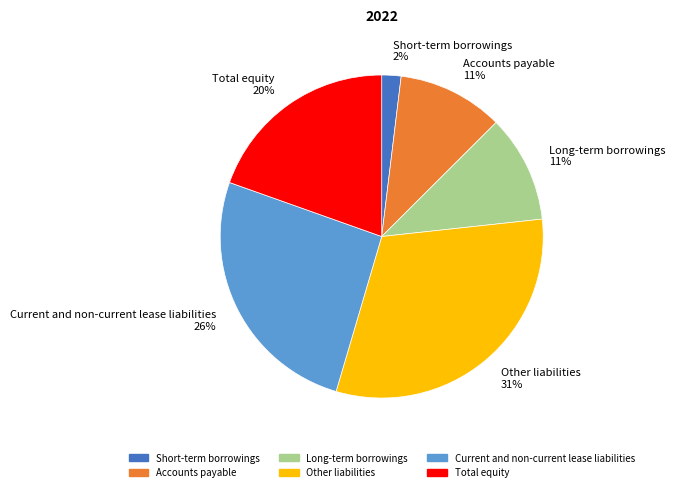

How many slices are in this pie chart?

6